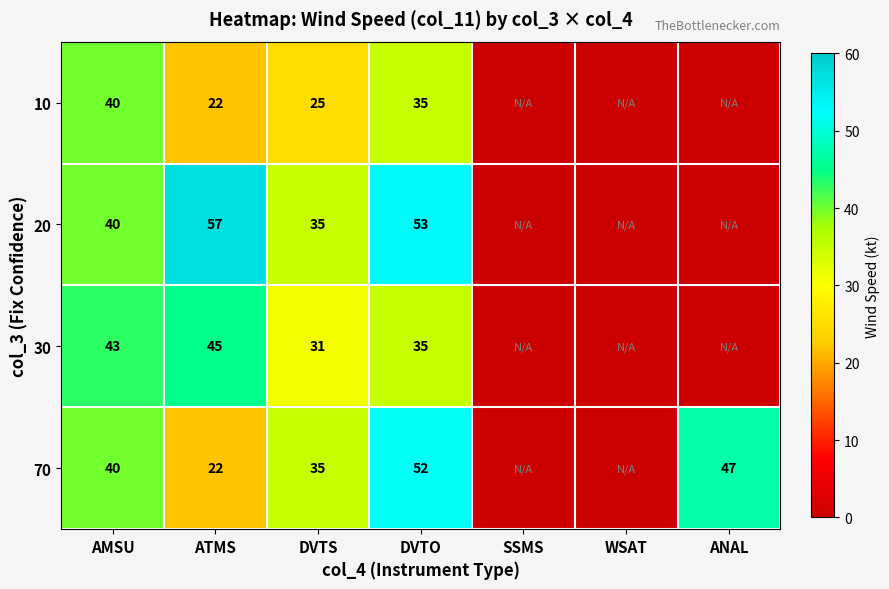

Which category has the highest value across all series?

ATMS